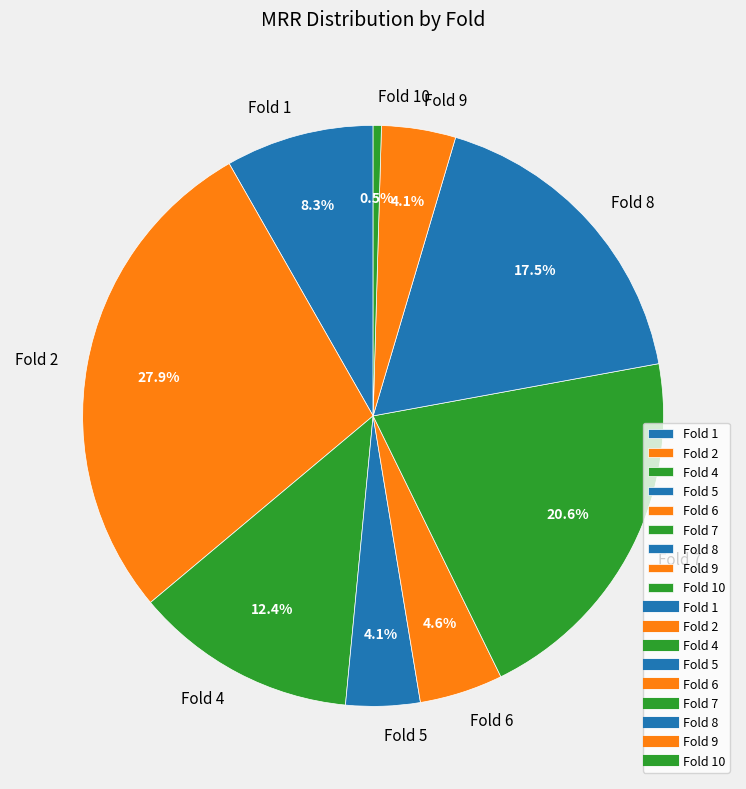

What is the ratio of the value at Fold 4 to the value at Fold 8?

0.7